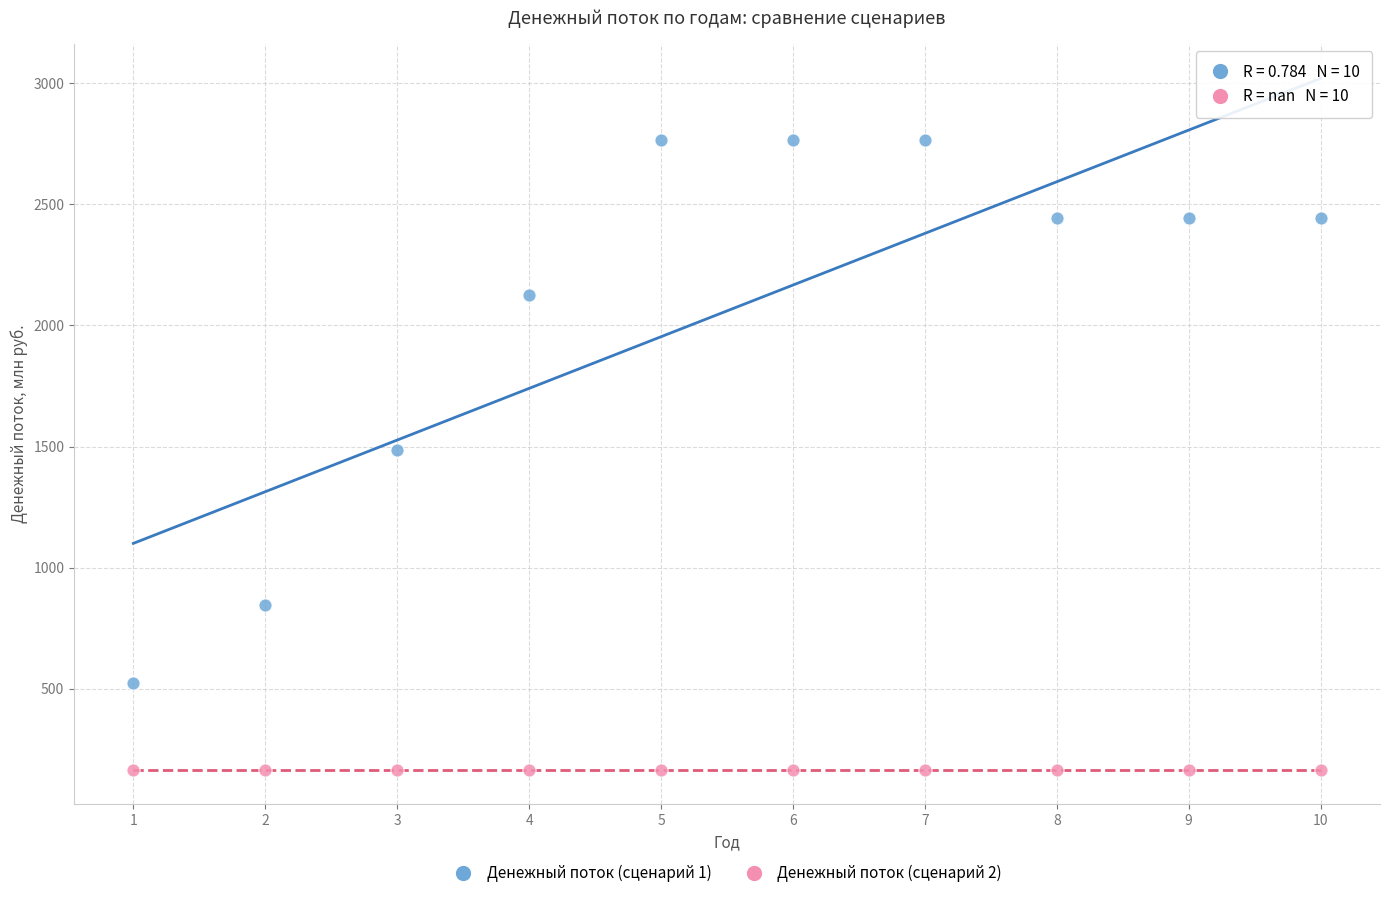

Which series reaches the maximum Y coordinate?

Денежный поток (сценарий 1)